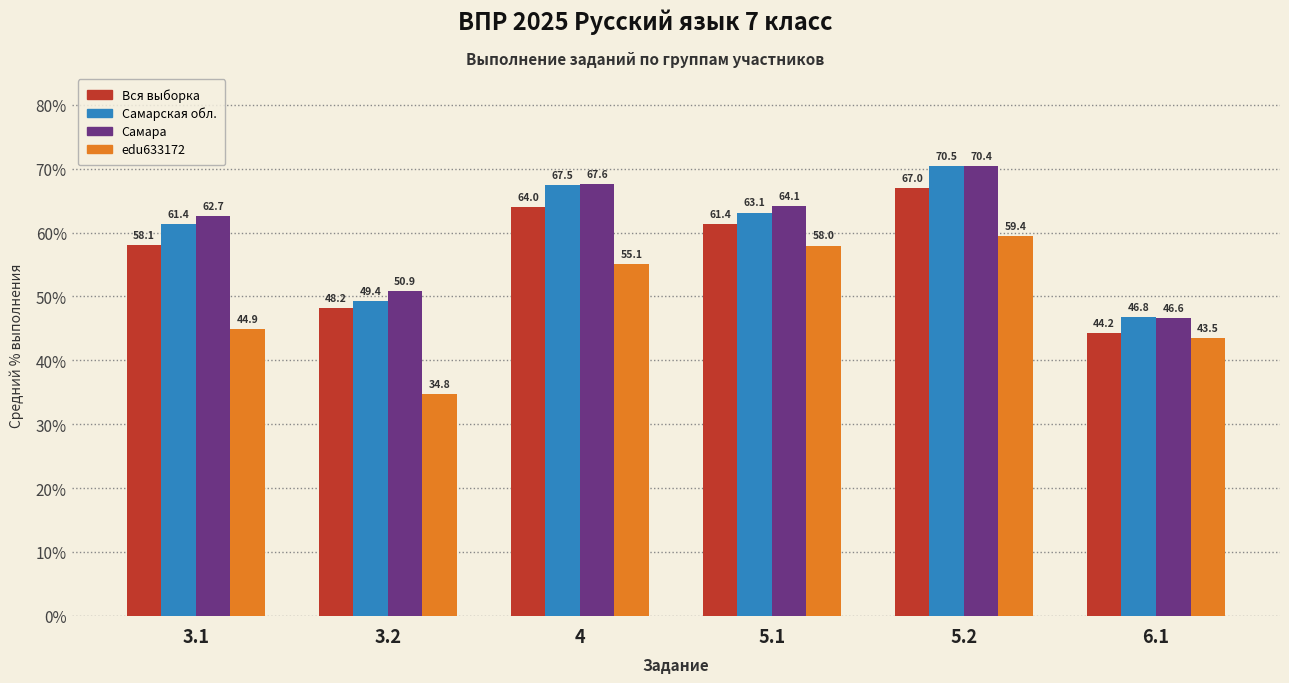

What is the total value across all series at 3.1?

227.1